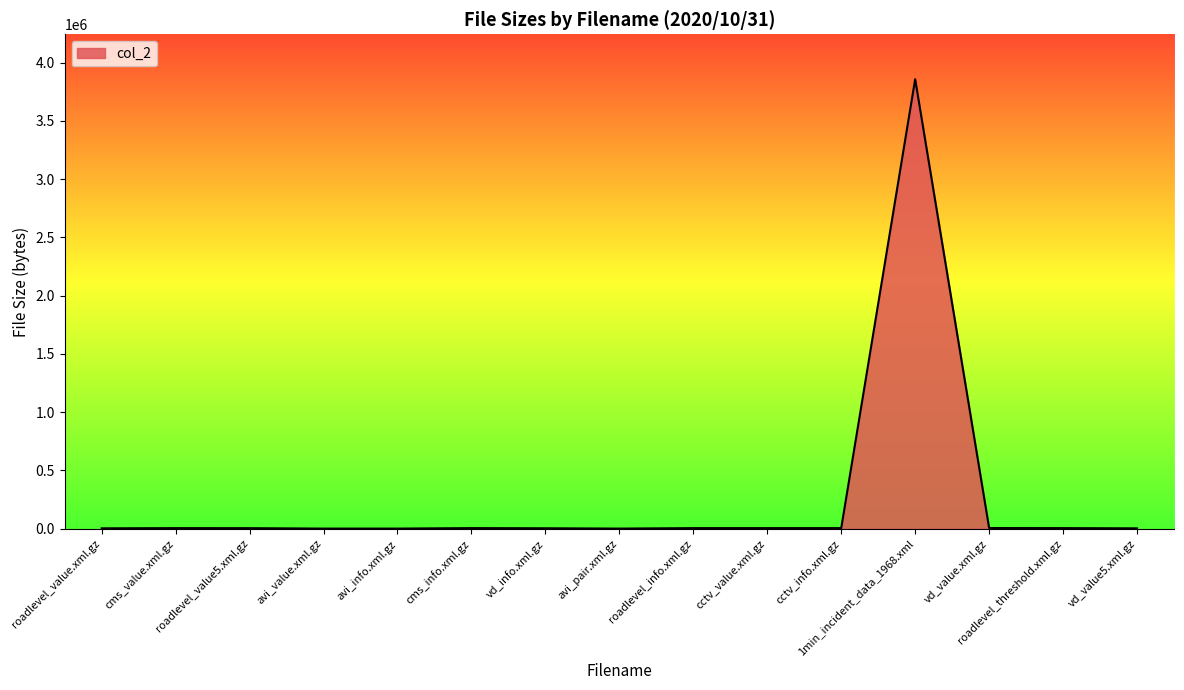

What is the greatest value displayed?

3857779